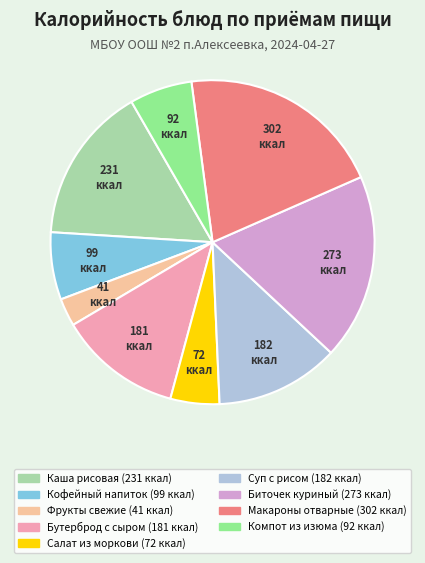

Is there a majority slice in this chart?

No